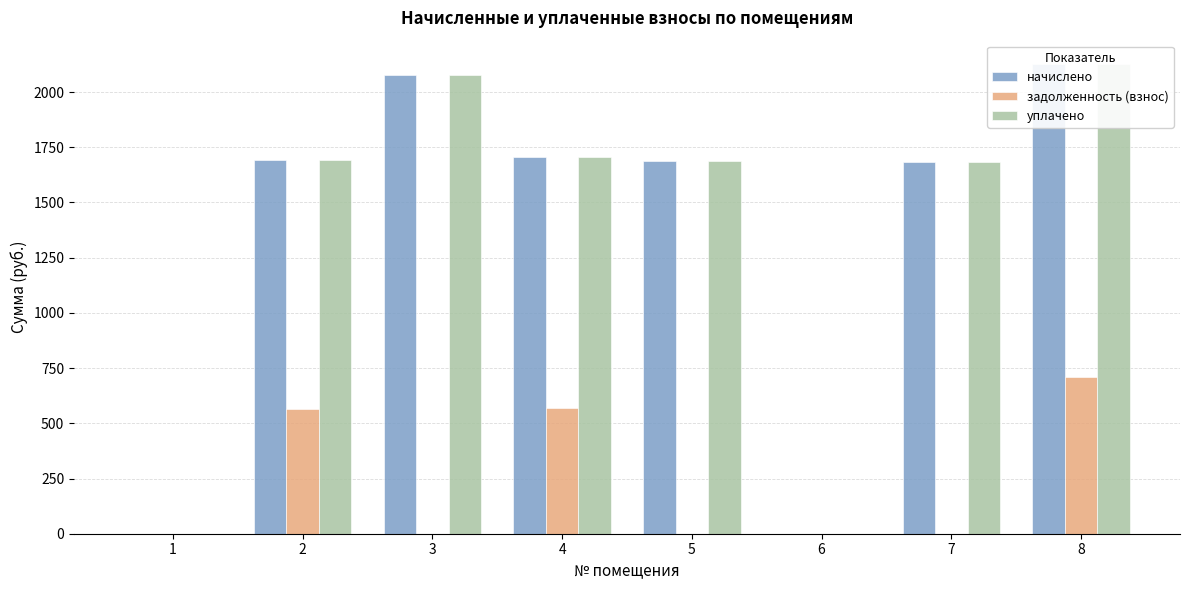

Which series has the largest total across all categories?

начислено